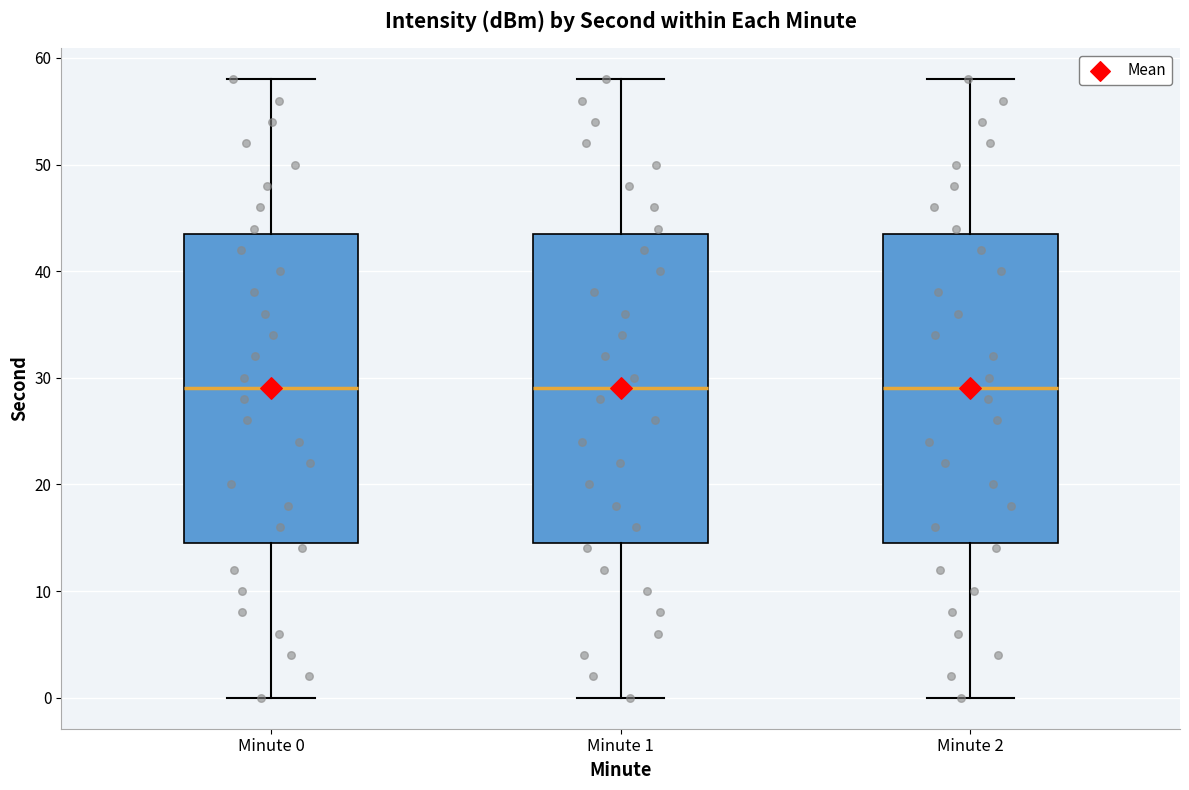

Reading left to right, transcribe this box plot: for each box, give where its median line is, the range the box spans, and where its two whiskers end, as read against the y-axis. The values are not printed on the chart, so give them approximately, as read against the axis.

Minute 0: median 29, box 15 to 44, whiskers 0 to 58
Minute 1: median 29, box 15 to 44, whiskers 0 to 58
Minute 2: median 29, box 15 to 44, whiskers 0 to 58